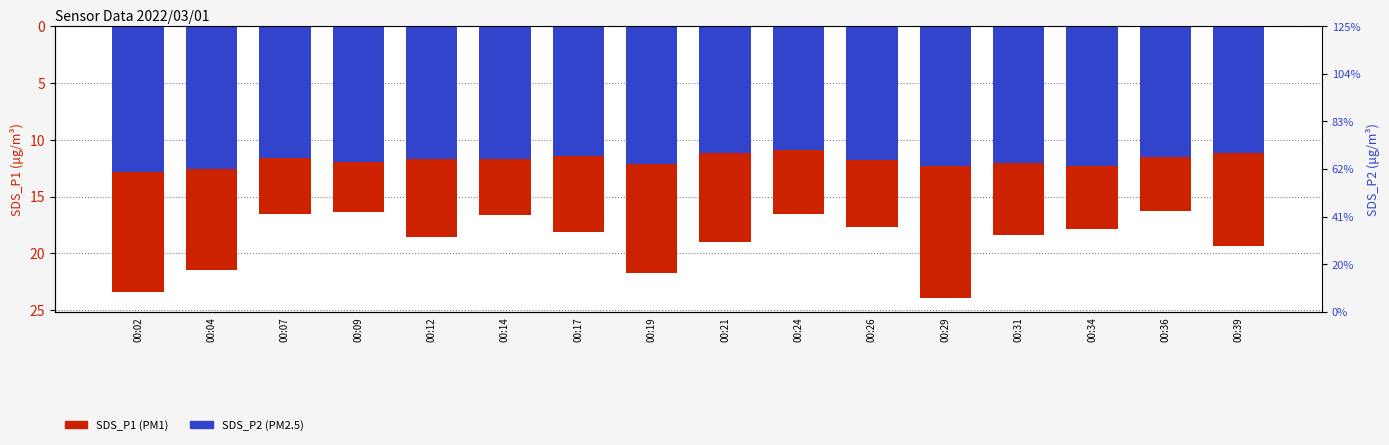

How many categories are shown in the chart?

16